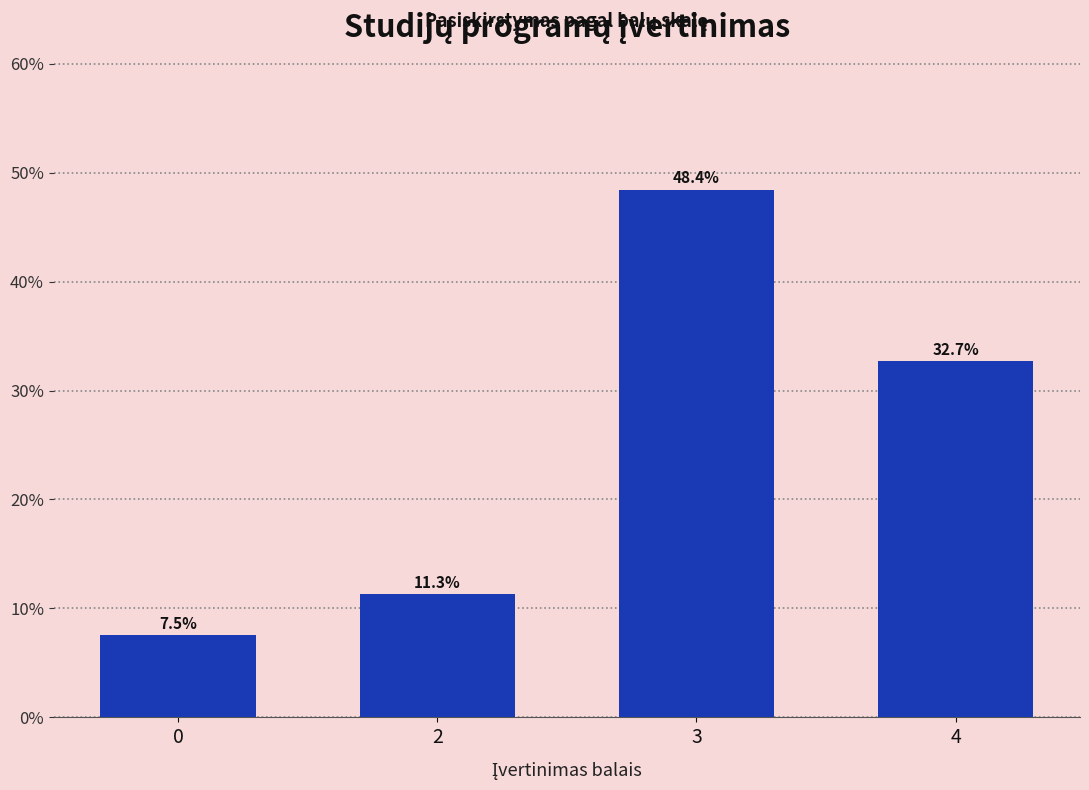

Reading left to right, list all the values displayed in this chart.

7.5	11.3	48.4	32.7